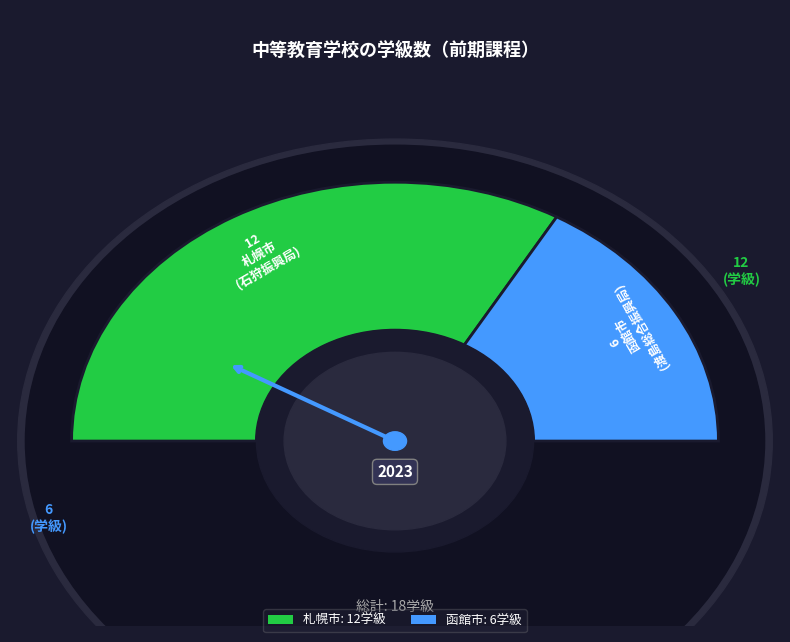

To the nearest percent, what is the difference between the largest and smallest slice percentages?

33%